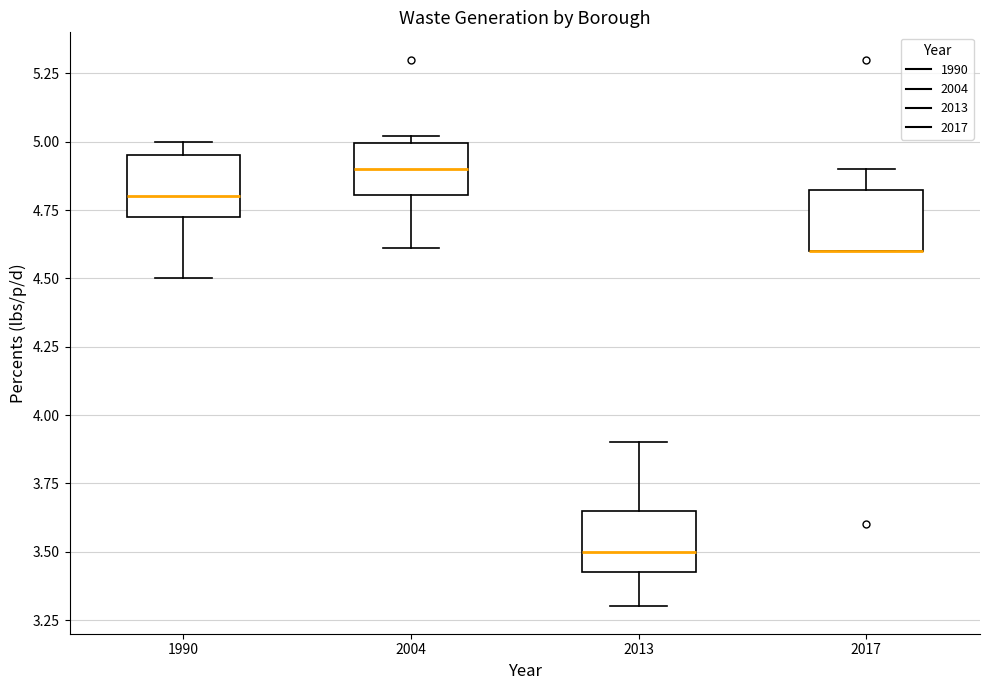

Where is the upper edge of the box at x = 2004 on the y-axis? The values are not printed on the chart, so give them approximately, as read against the axis.

5.00